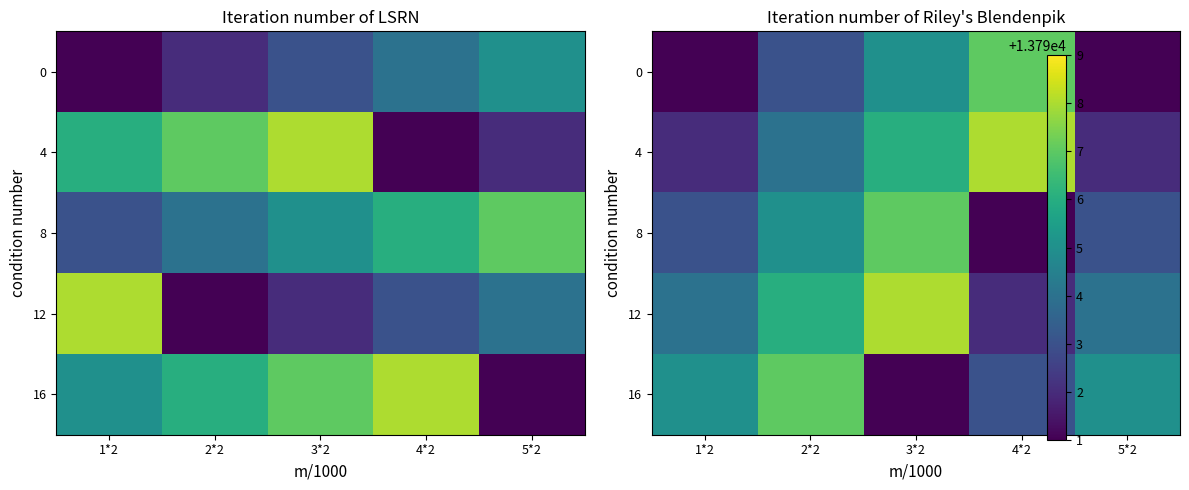

What is the smallest value displayed?

13791